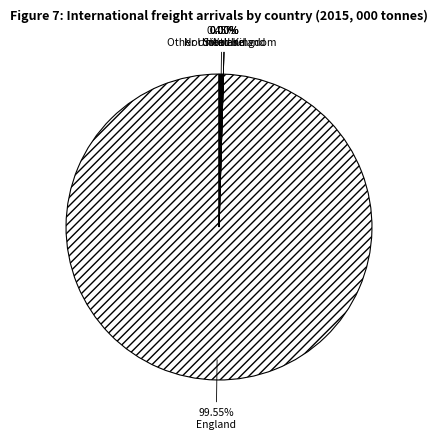

What is the total percentage of England and Other United Kingdom?

100.0%